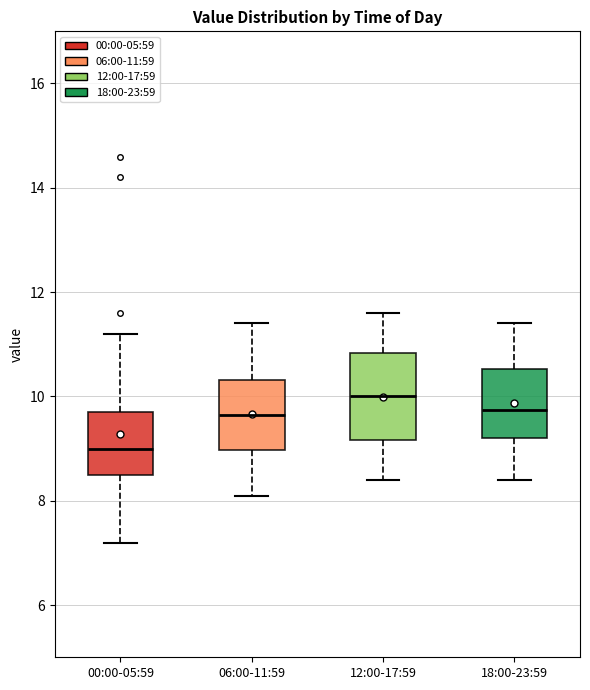

Reading left to right, read every box against the y-axis: the position of its median line, the range the box covers, and the ends of its whiskers. The values are not printed on the chart, so give them approximately, as read against the axis.

00:00-05:59: median 9.0, box 8.6 to 9.8, whiskers 7.2 to 11.2
06:00-11:59: median 9.6, box 9.0 to 10.4, whiskers 8.2 to 11.4
12:00-17:59: median 10.0, box 9.2 to 10.8, whiskers 8.4 to 11.6
18:00-23:59: median 9.8, box 9.2 to 10.6, whiskers 8.4 to 11.4